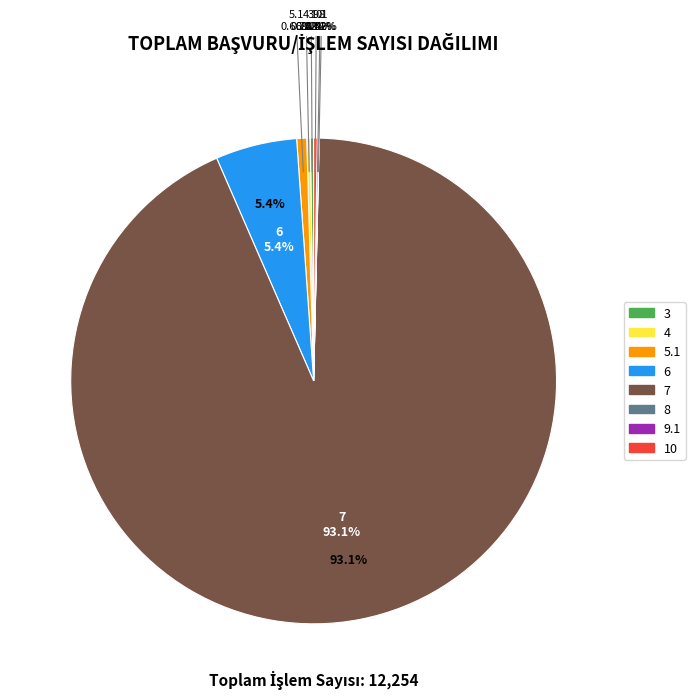

Is there any slice that represents more than half of the pie?

Yes